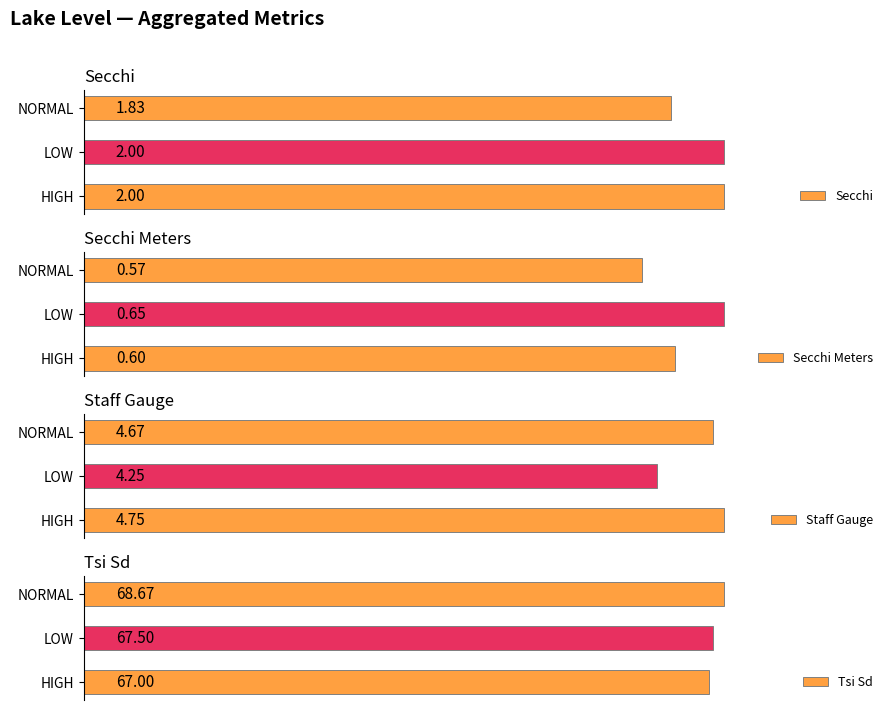

Which category has the lowest value in the Secchi series?

NORMAL